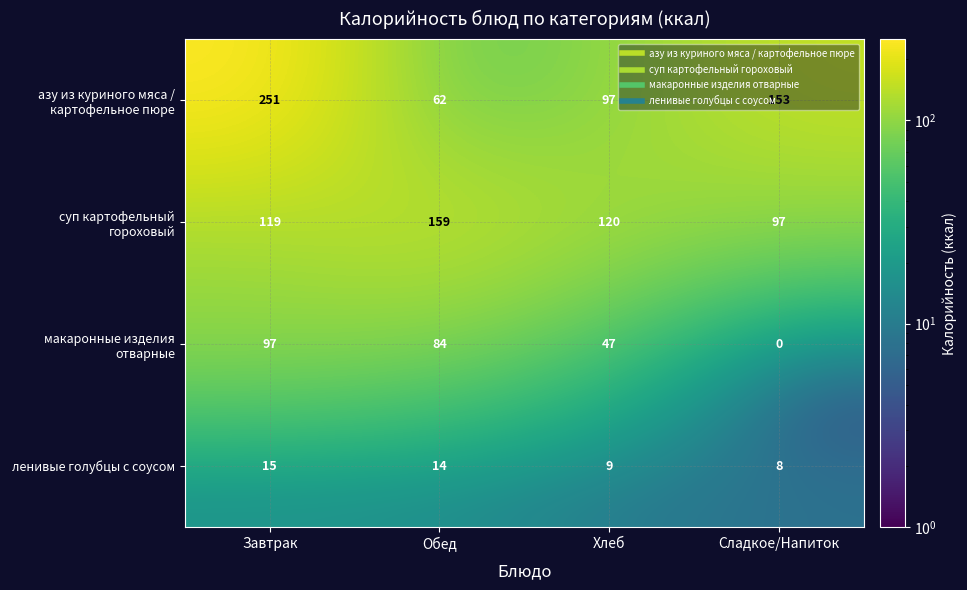

At how many categories does at least one series exceed 177?

1